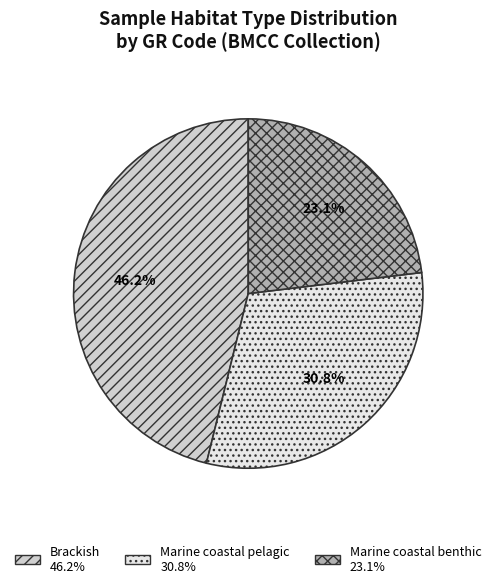

Is there a majority slice in this chart?

No